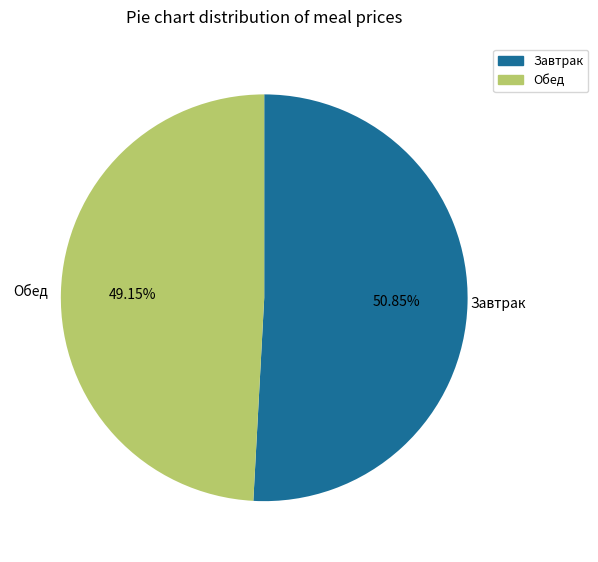

Is there any slice that represents more than half of the pie?

Yes